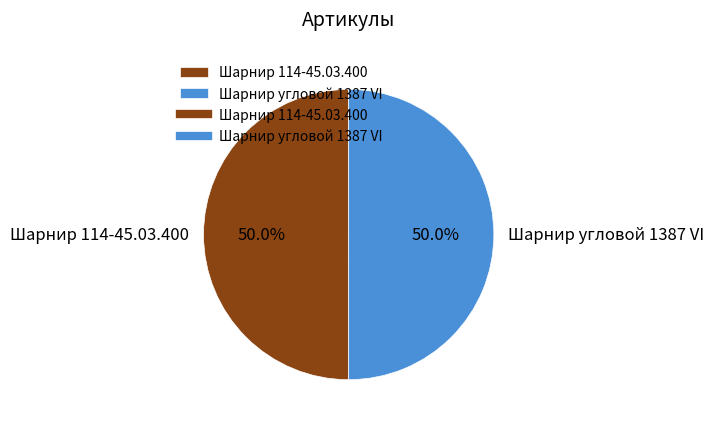

What is the ratio of the value at Шарнир 114-45.03.400 to the value at Шарнир угловой 1387 VI?

1.0